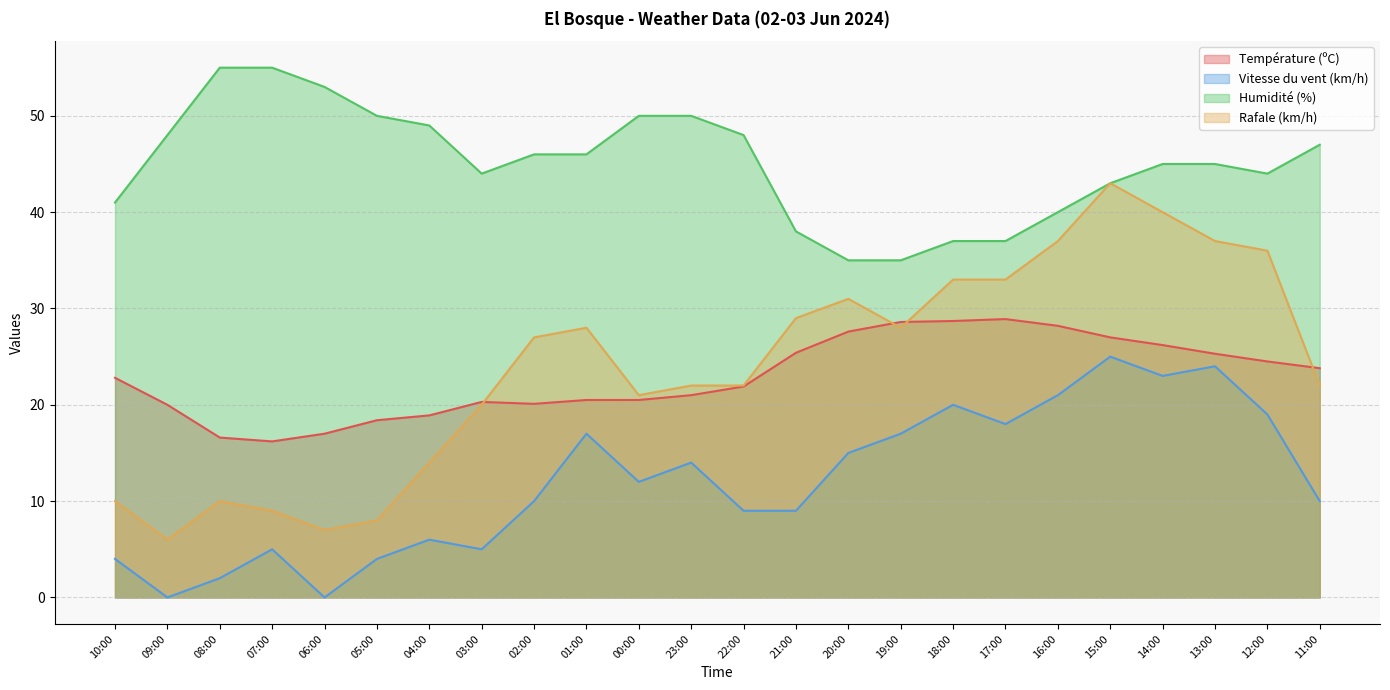

What is the spread (max minus min) of values at 16:00?

19.0